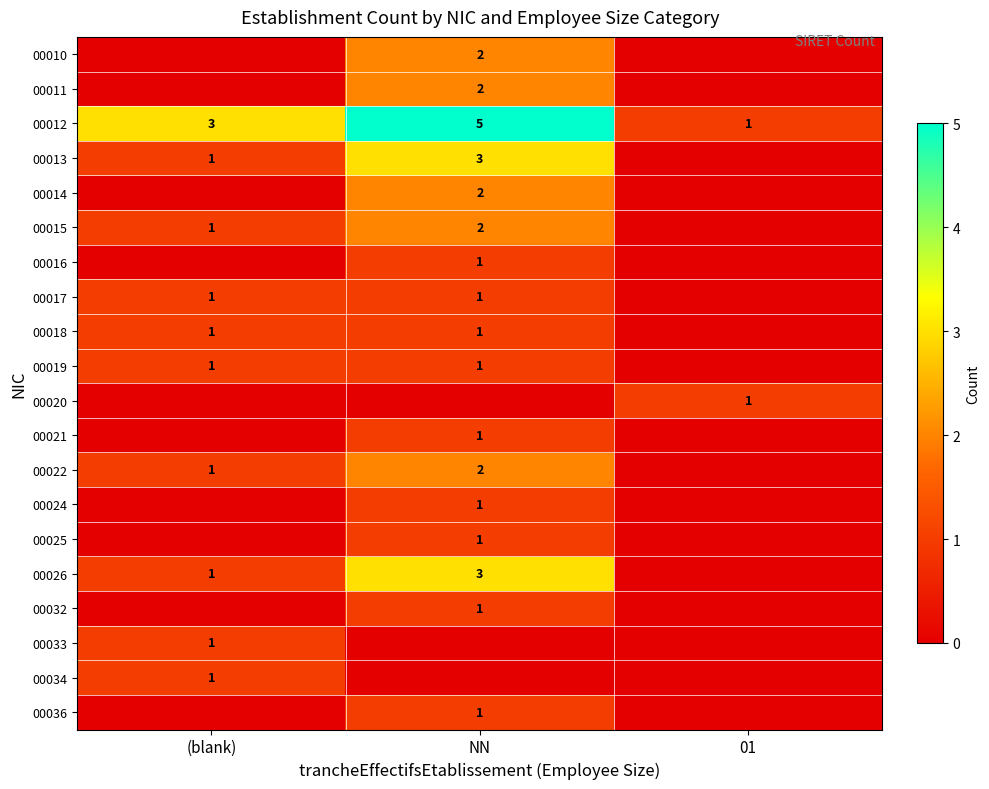

True or false: 00015 has a value of 1 at (blank).

True